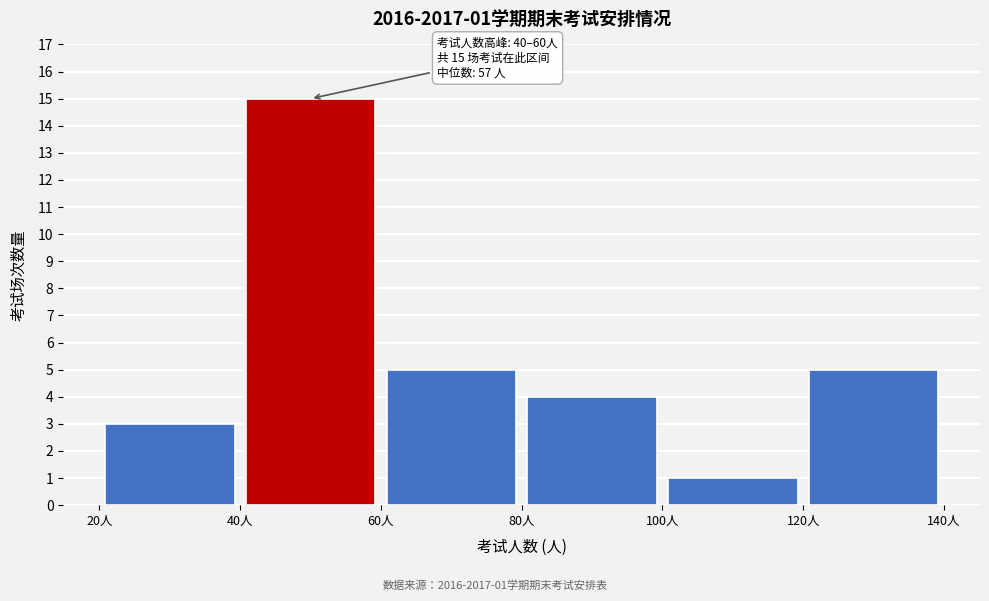

Which range on the x-axis has the tallest bar?

40 to 60